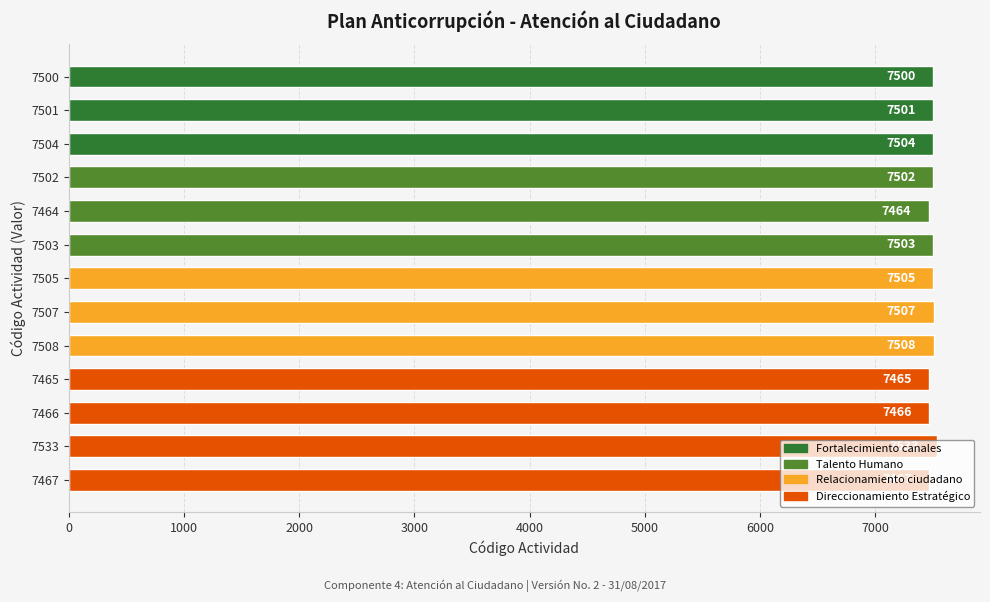

Rank the categories by value from highest to lowest.

7533, 7508, 7507, 7505, 7504, 7503, 7502, 7501, 7500, 7467, 7466, 7465, 7464